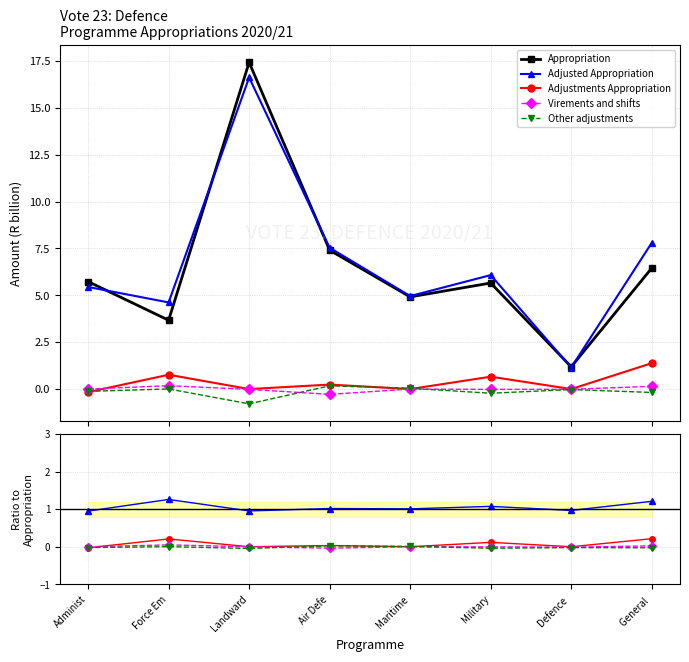

Is it true that Virements and shifts equals 0.0 at General ?

True